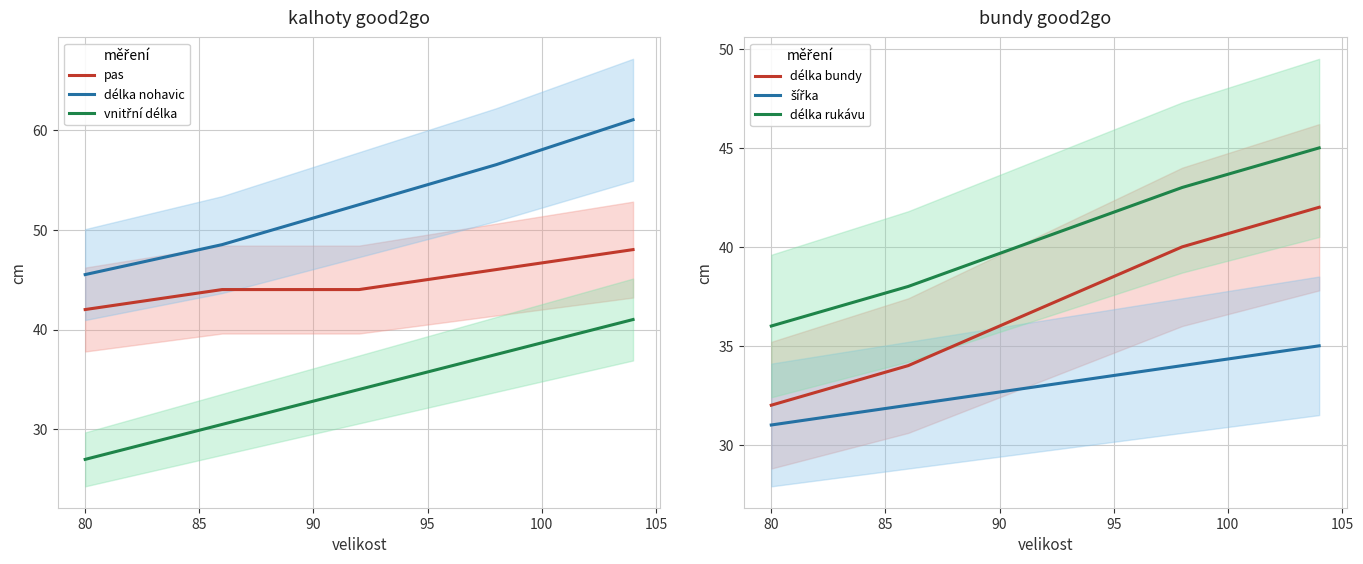

Reading right to left, list all the values displayed in this chart.

pas: 48.0	46.0	44.0	44.0	42.0
délka nohavic: 61.0	56.5	52.5	48.5	45.5
vnitřní délka: 41.0	37.5	34.0	30.5	27.0
délka bundy: 42.0	40.0	37.0	34.0	32.0
šířka: 35.0	34.0	33.0	32.0	31.0
délka rukávu: 45.0	43.0	40.5	38.0	36.0